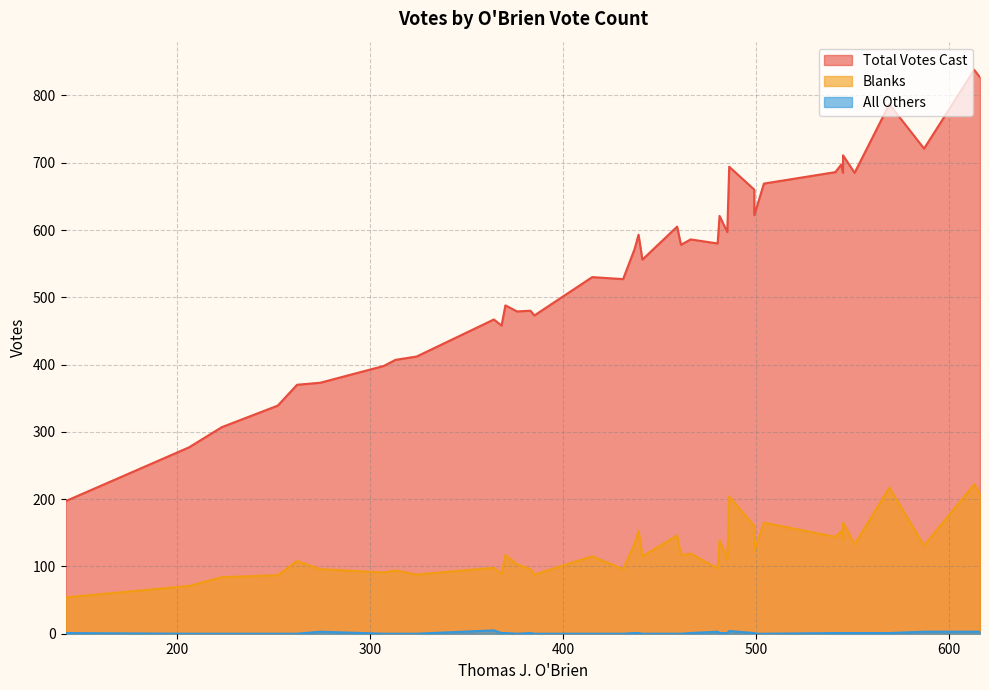

True or false: Total Votes Cast and All Others cross at least once.

False